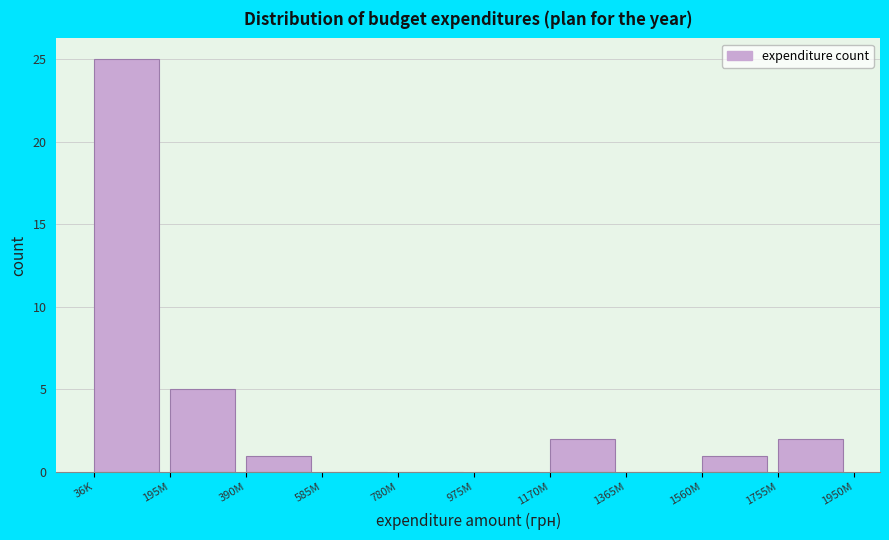

Reading right to left, list all the values displayed in this chart.

1755M=2	1560M=1	1365M=0	1170M=2	975M=0	780M=0	585M=0	390M=1	195M=5	36K=25